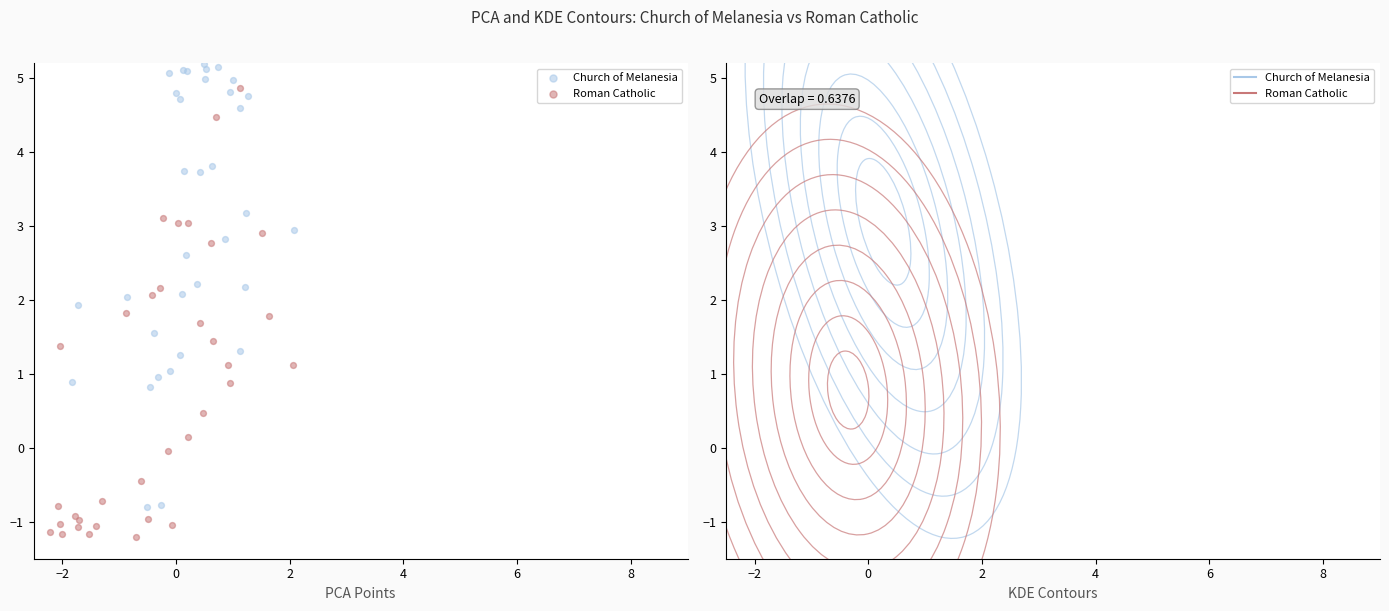

Which series contains the highest Y value?

Church of Melanesia